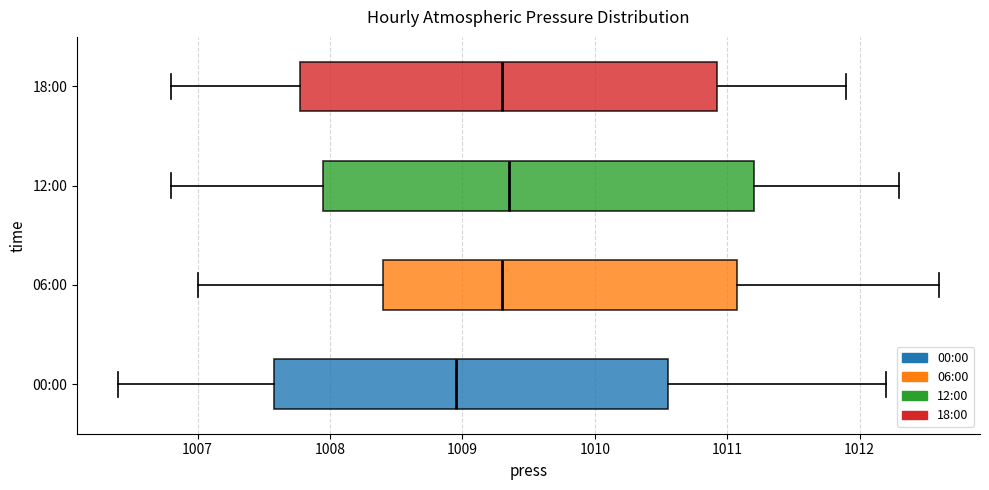

Which box has the furthest to the left median line?

00:00